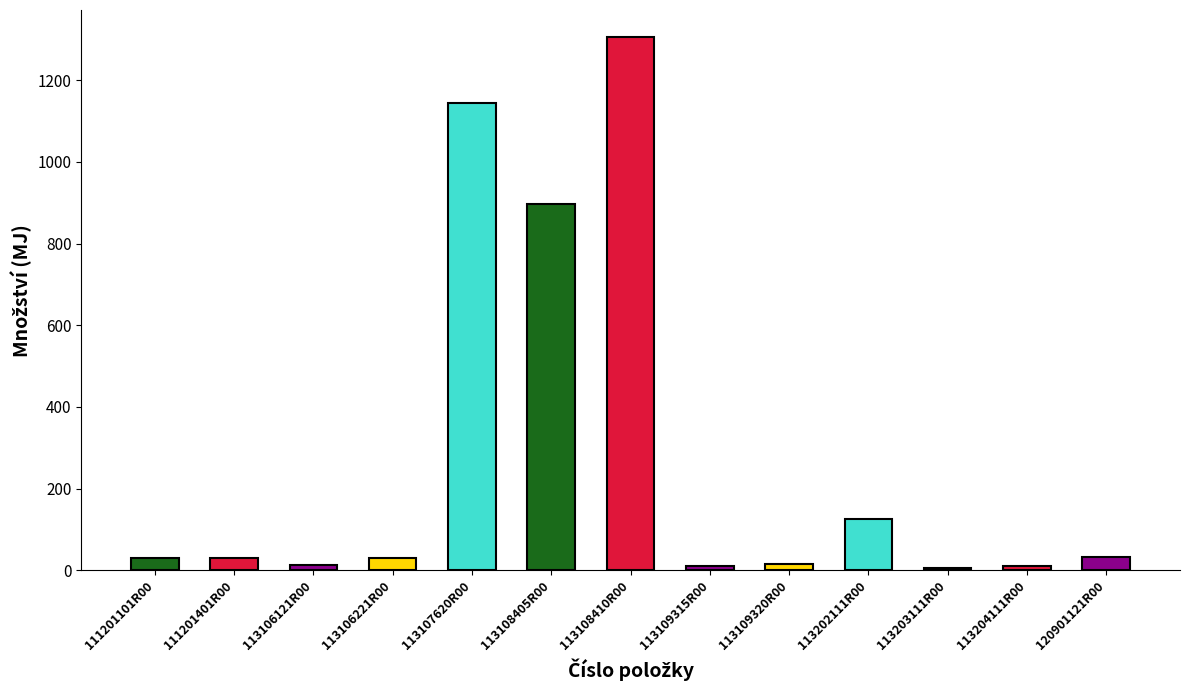

Count the number of categories in the chart.

13